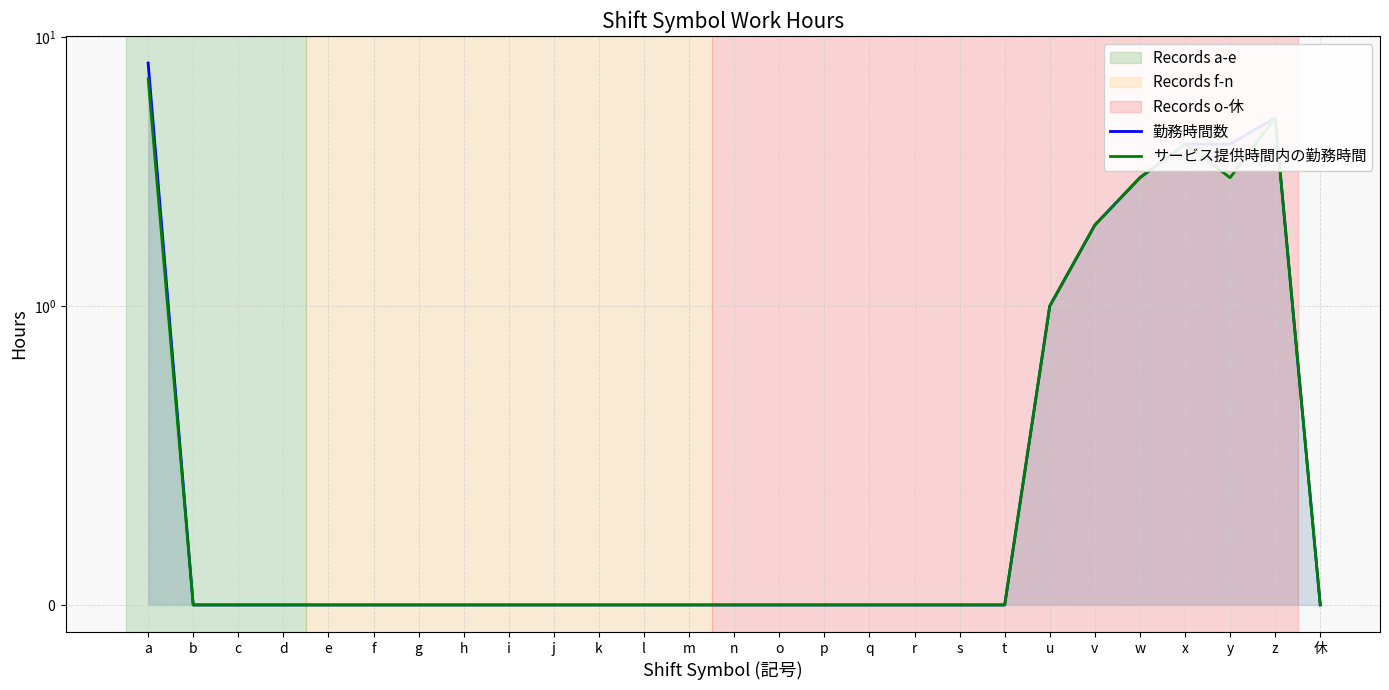

Reading left to right, list all the values displayed in this chart.

勤務時間数: a=8	b=0	c=0	d=0	e=0	f=0	g=0	h=0	i=0	j=0	k=0	l=0	m=0	n=0	o=0	p=0	q=0	r=0	s=0	t=0	u=1	v=2	w=3	x=4	y=4	z=5	休=0
サービス提供時間内の勤務時間: a=7	b=0	c=0	d=0	e=0	f=0	g=0	h=0	i=0	j=0	k=0	l=0	m=0	n=0	o=0	p=0	q=0	r=0	s=0	t=0	u=1	v=2	w=3	x=4	y=3	z=5	休=0